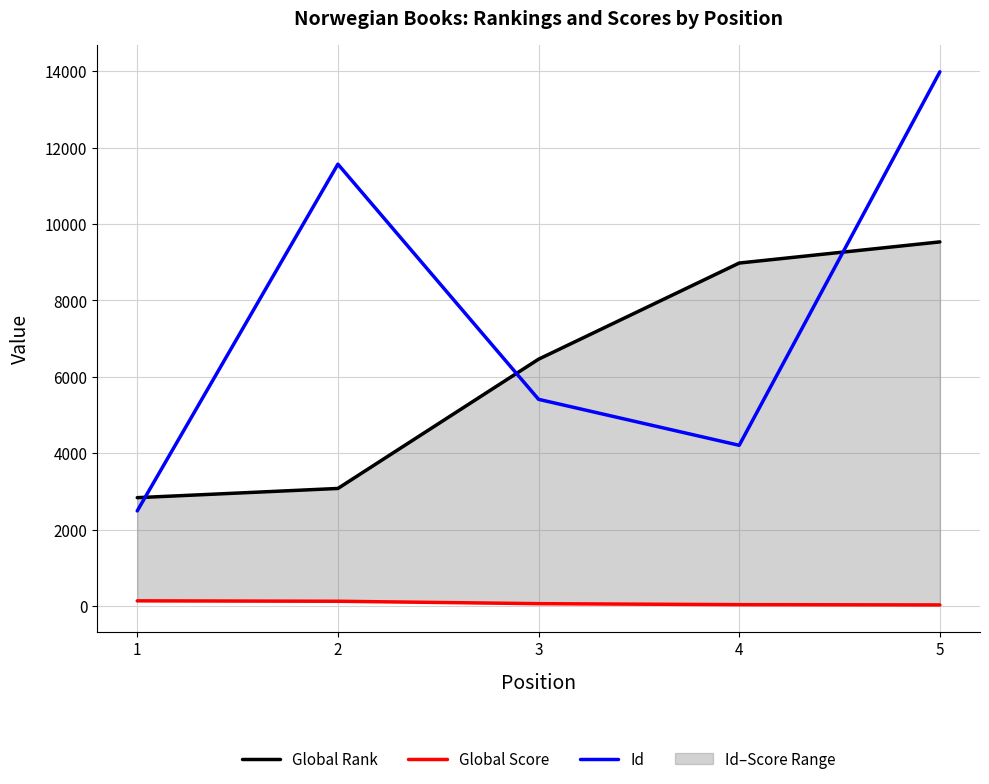

Between 3 and 1, which is larger?

3